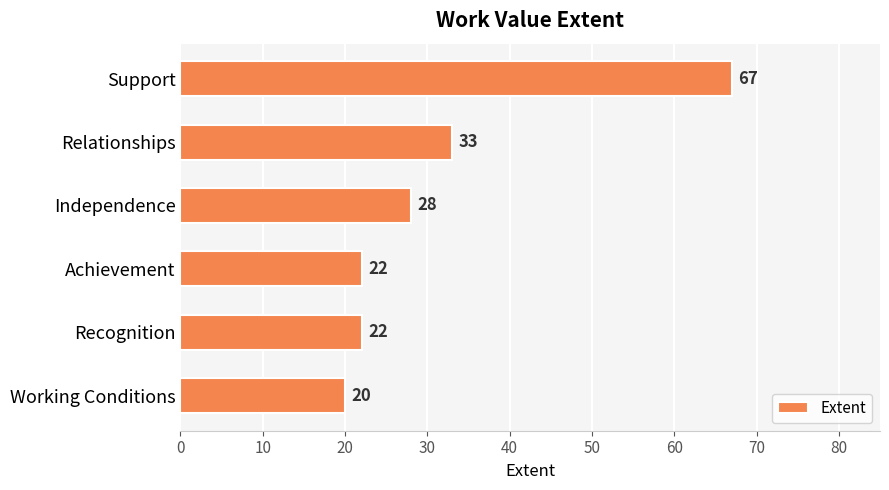

Approximately how many times larger is the value at Recognition compared to Independence?

0.8